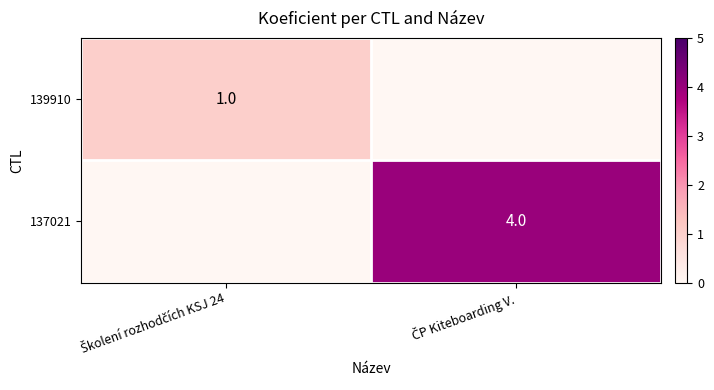

Rank the categories by 137021 value from highest to lowest.

ČP Kiteboarding V., Školení rozhodčích KSJ 24